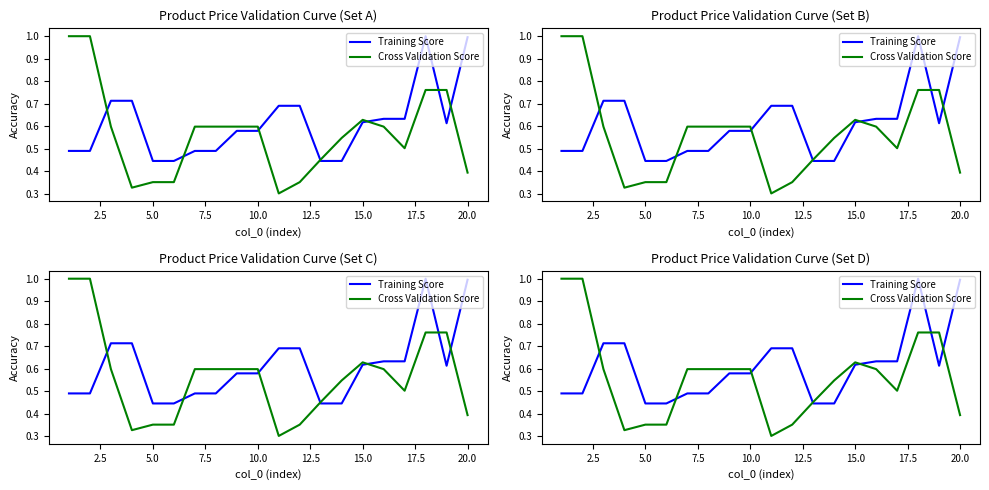

At how many categories does at least one series exceed 0?

20